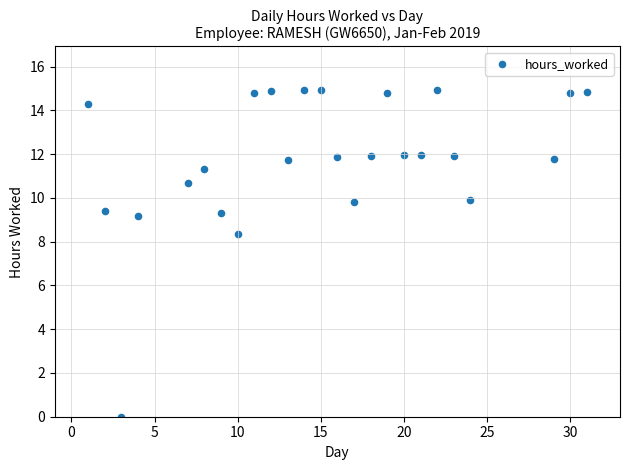

What is the range of X values (max minus min)?

30.0